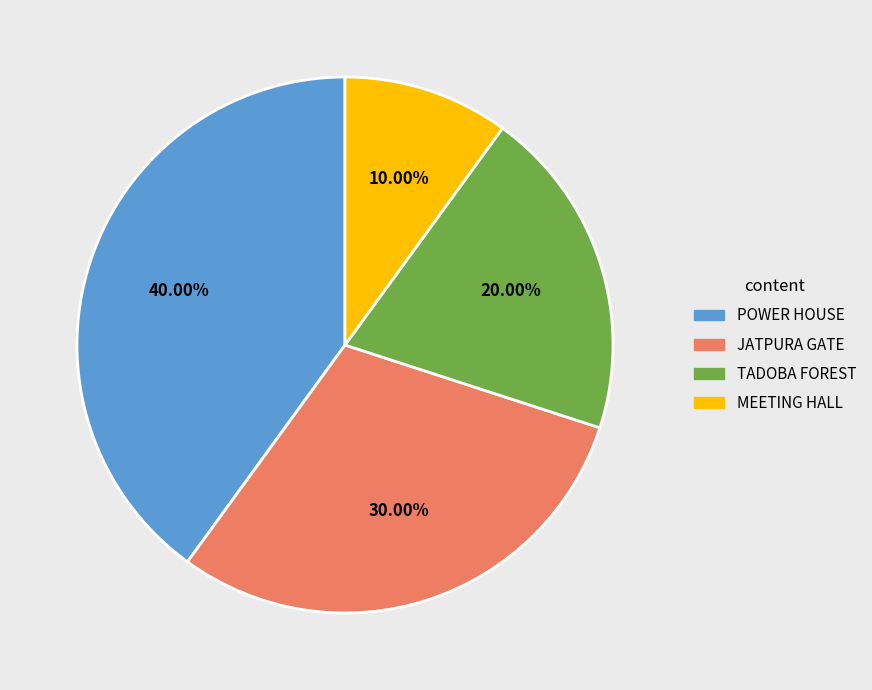

What percentage is NOT represented by JATPURA GATE?

70.0%